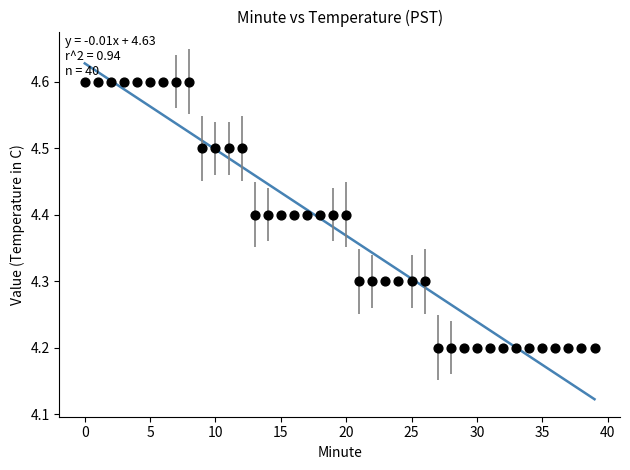

What is the range of Y values (max minus min)?

0.4